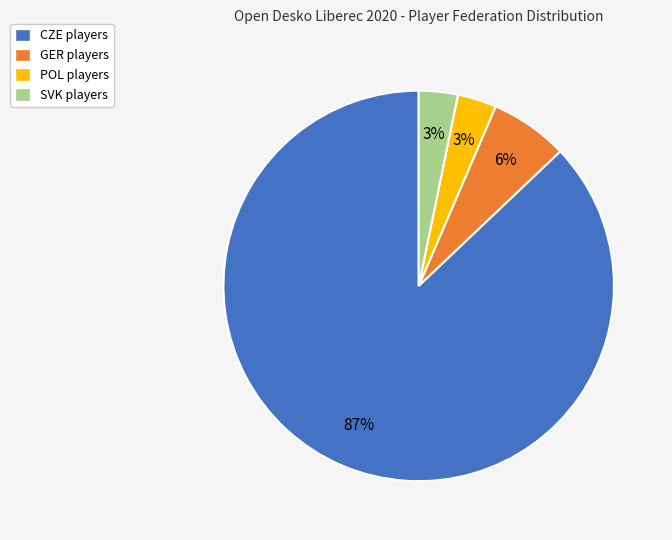

How many segments does this pie chart have?

4